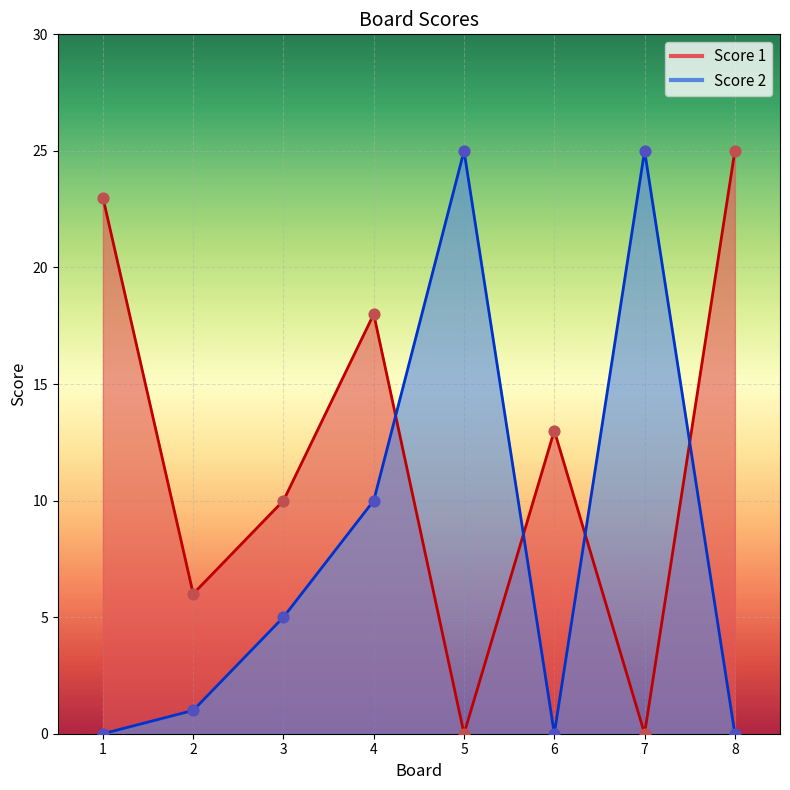

Which series contains the highest Y value?

Score 1